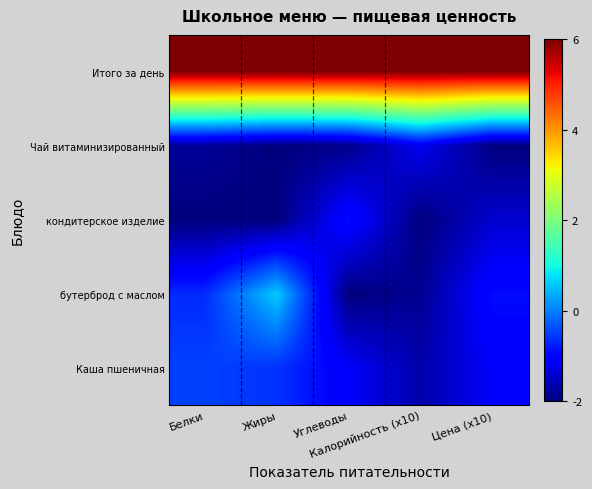

At which category does the chart reach its peak across all series?

Белки